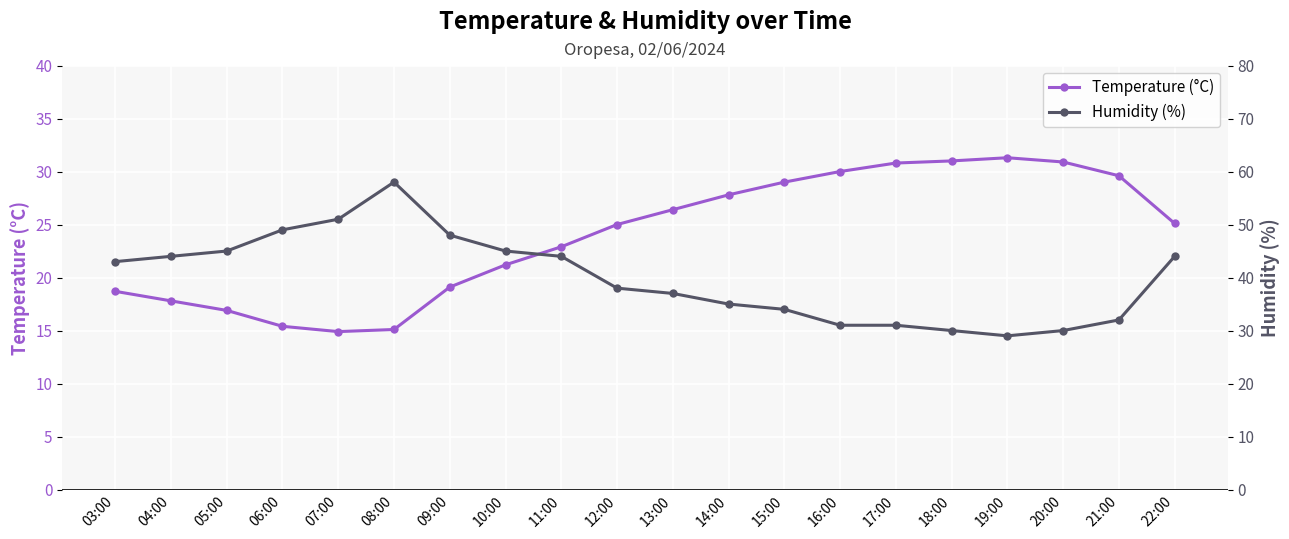

How many data points in Temperature (°C) are above 25?

10